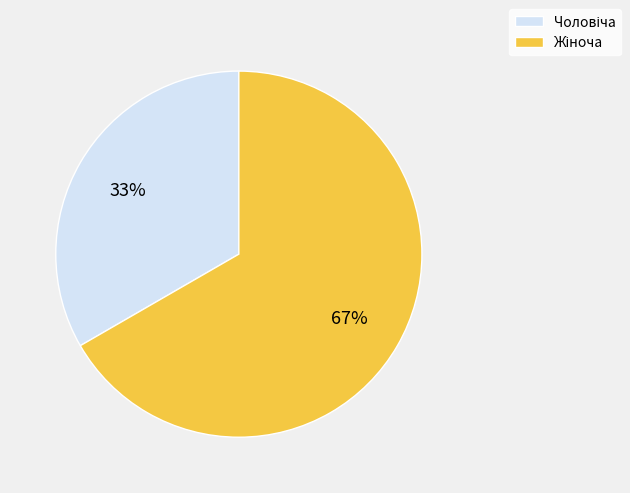

Count the number of slices in the pie.

2